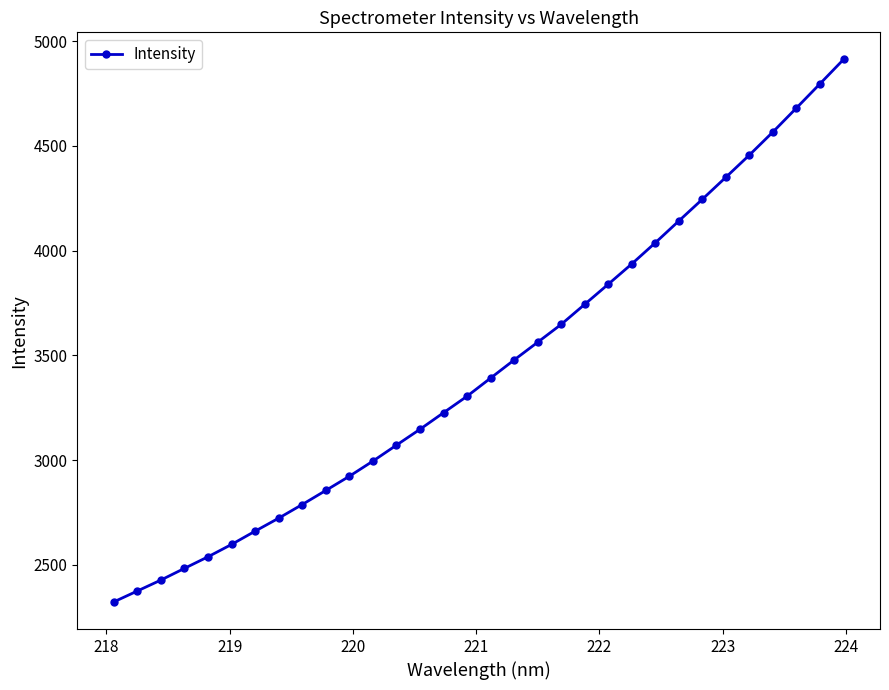

What is the average value?

3444.5